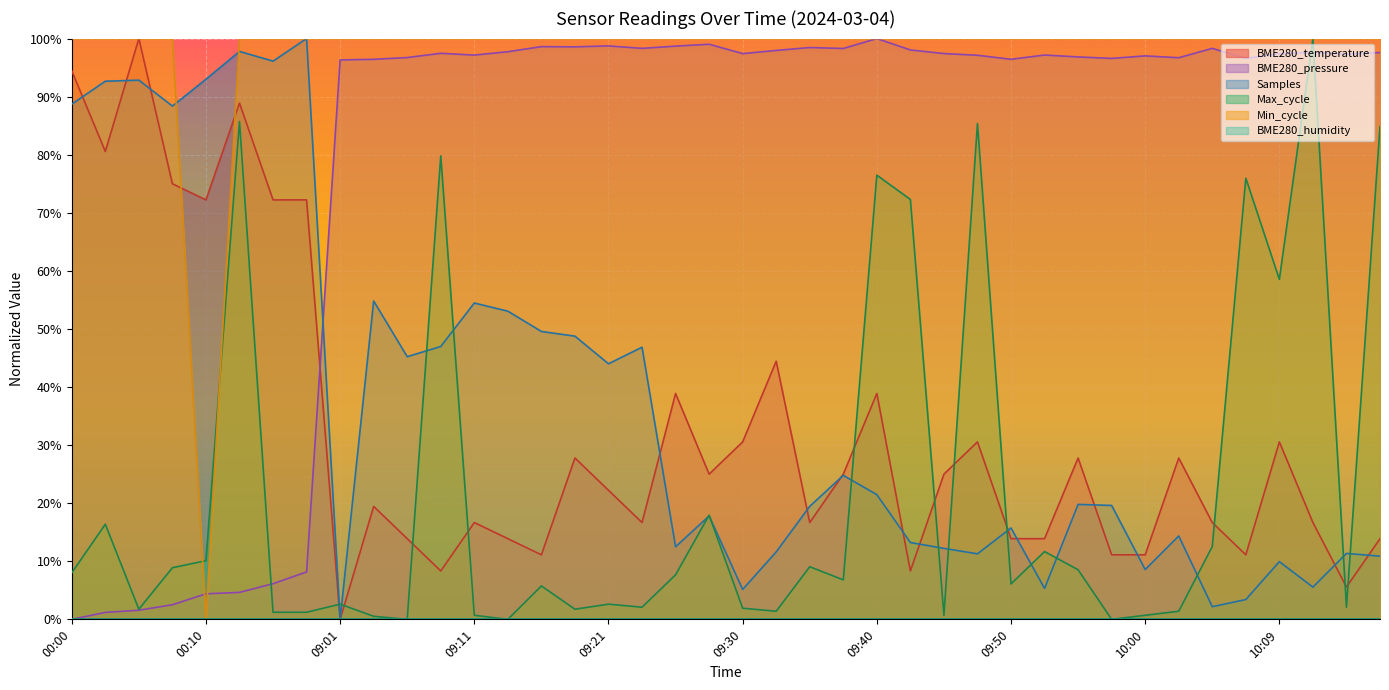

Which label corresponds to the largest value in the chart?

00:05